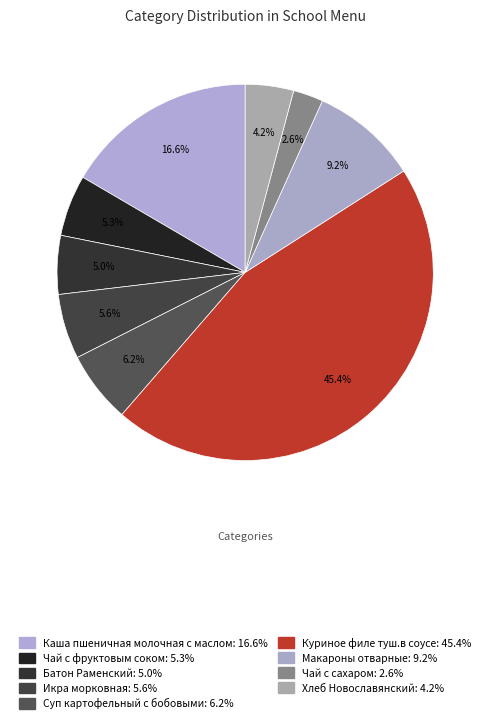

What percentage do Суп картофельный с бобовыми and Батон Раменский together represent?

11.2%